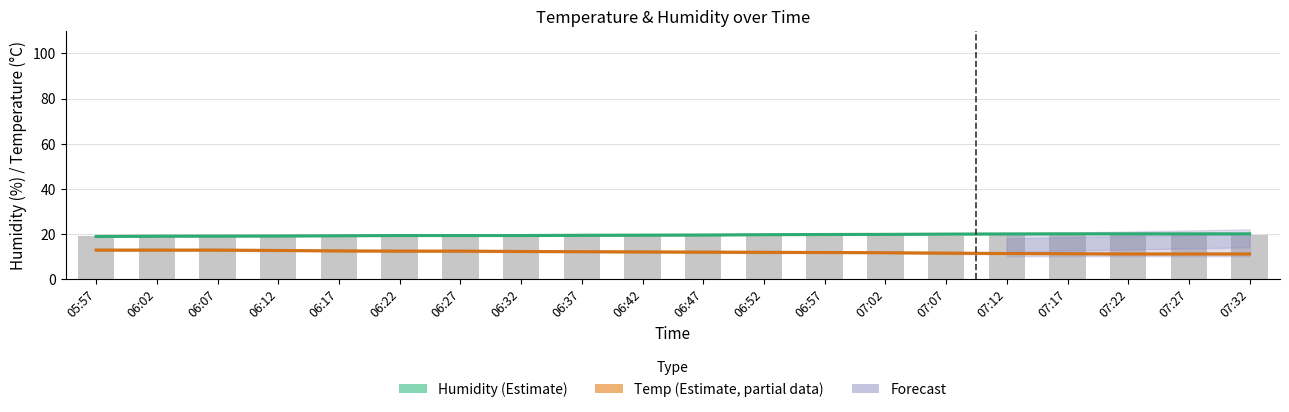

What is the difference between the second highest and minimum values in the Temperature (Estimate based on partial data) series?

1.7